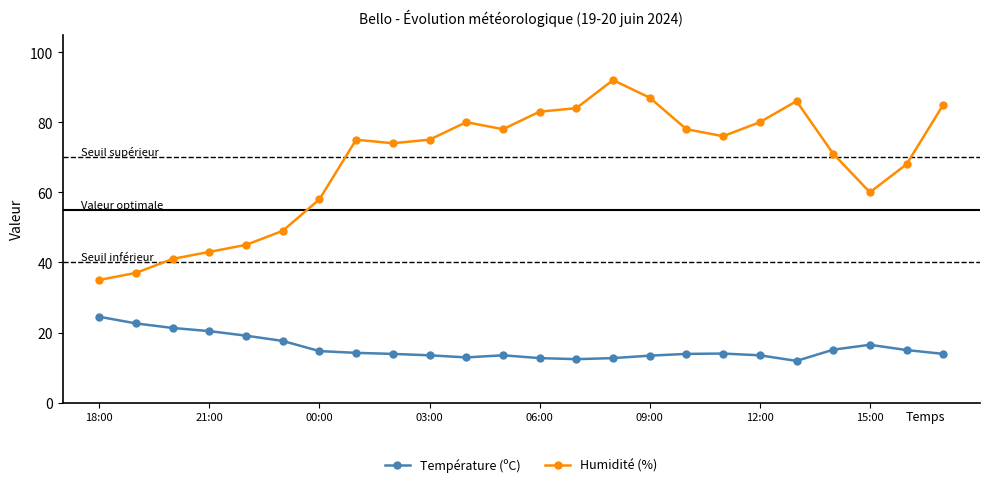

Which series has the largest total across all categories?

Humidité (%)